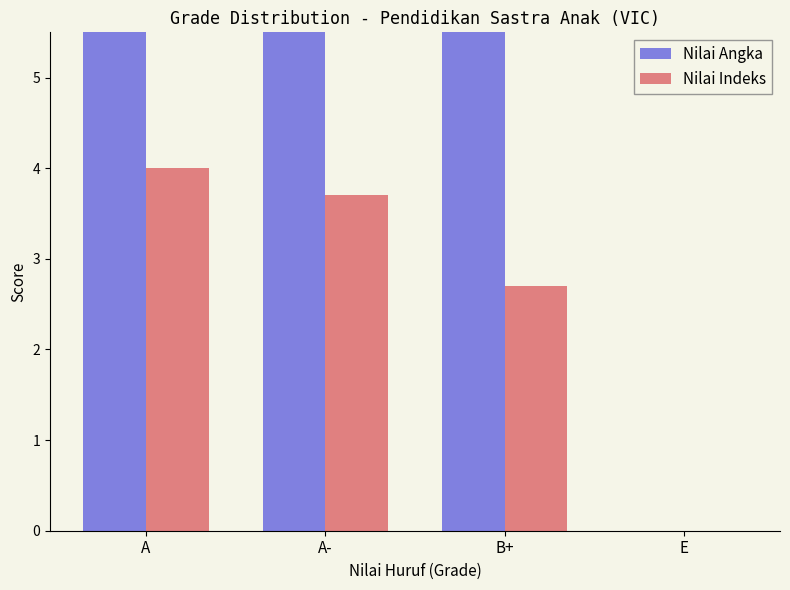

How many bars are there in total?

8